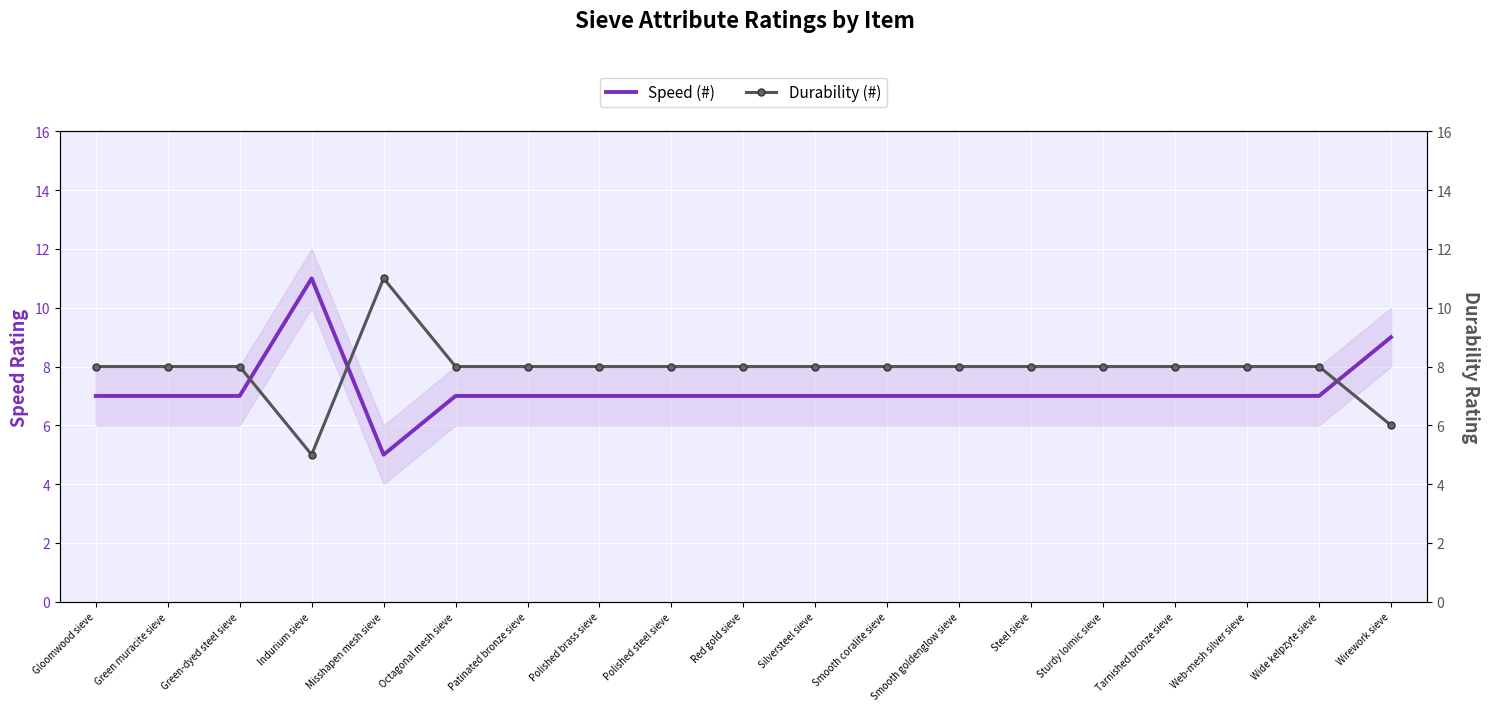

How many lines are shown in the chart?

2